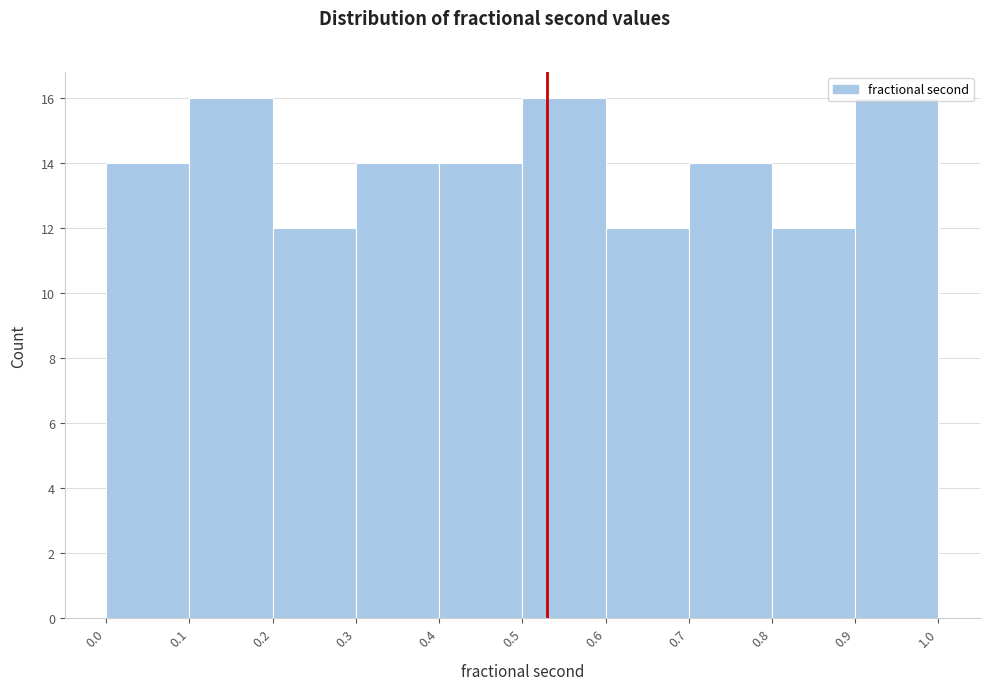

How tall is the bar that spans 0.8 to 0.9 on the x-axis? The values are not printed on the chart, so give them approximately, as read against the axis.

12